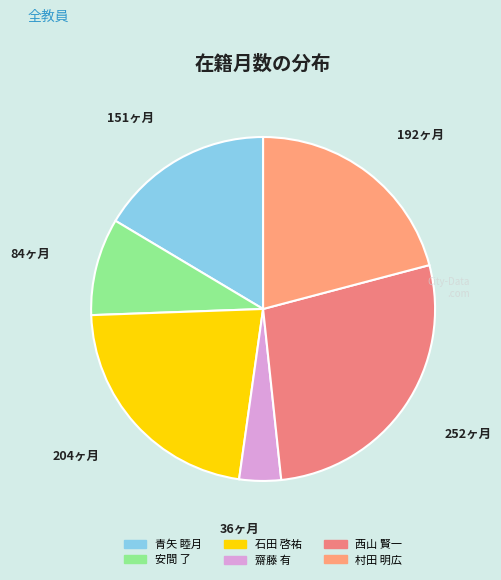

To the nearest percent, what is the difference between the 青矢 睦月 and 村田 明広 slice percentages?

4%